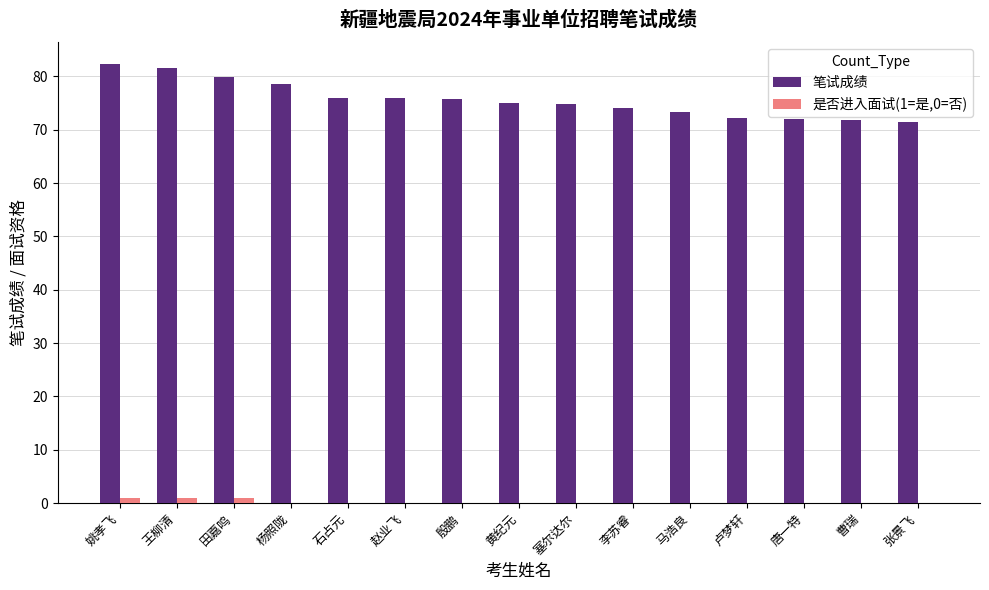

Is the value of 笔试成绩 at 姚孝飞 greater than the value of 是否进入面试(1=是,0=否) at 殷鹏?

Yes